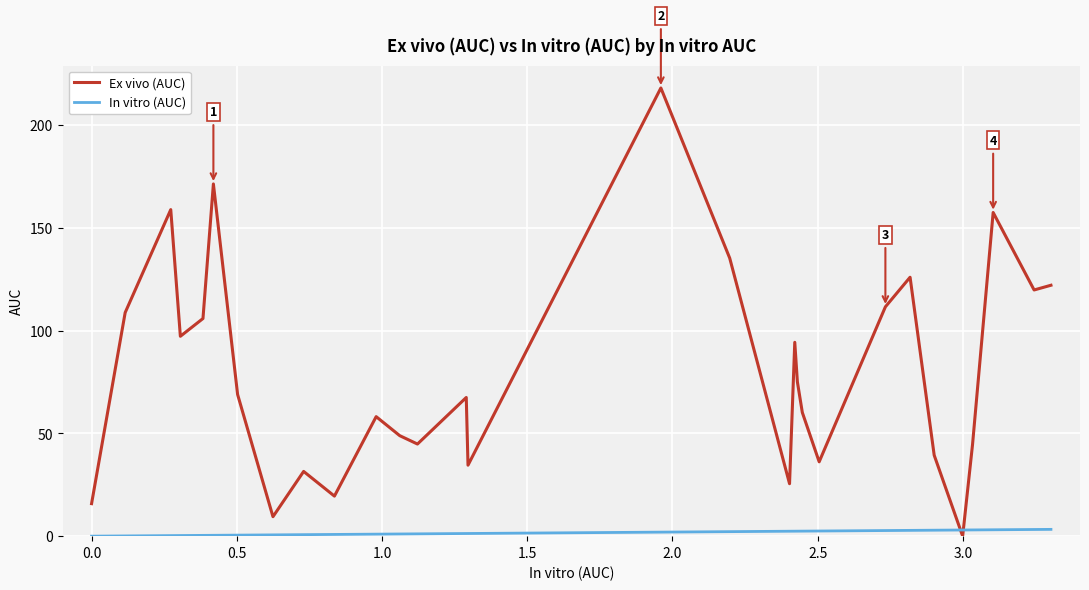

Is this an area chart (filled region under the line)?

No